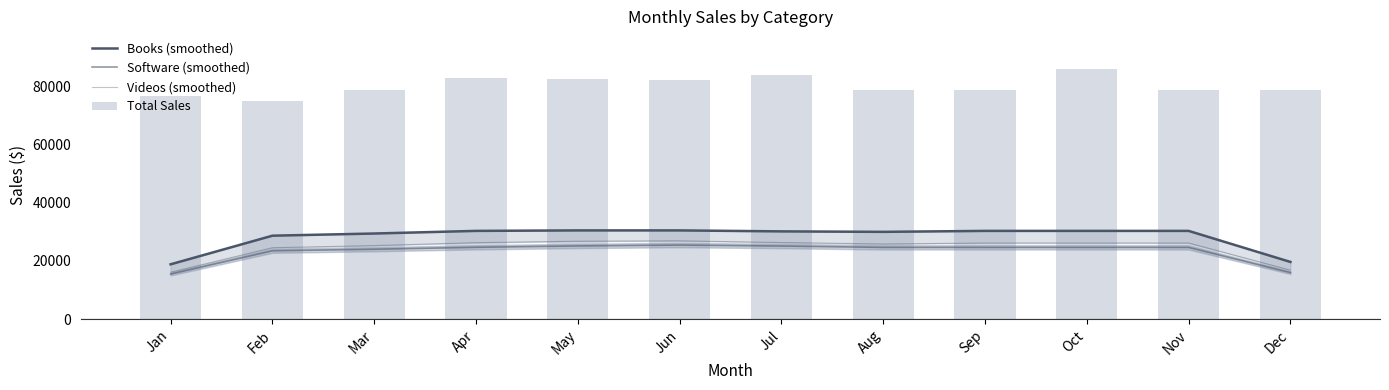

What is the sum of all Books (smoothed) values?

339133.3